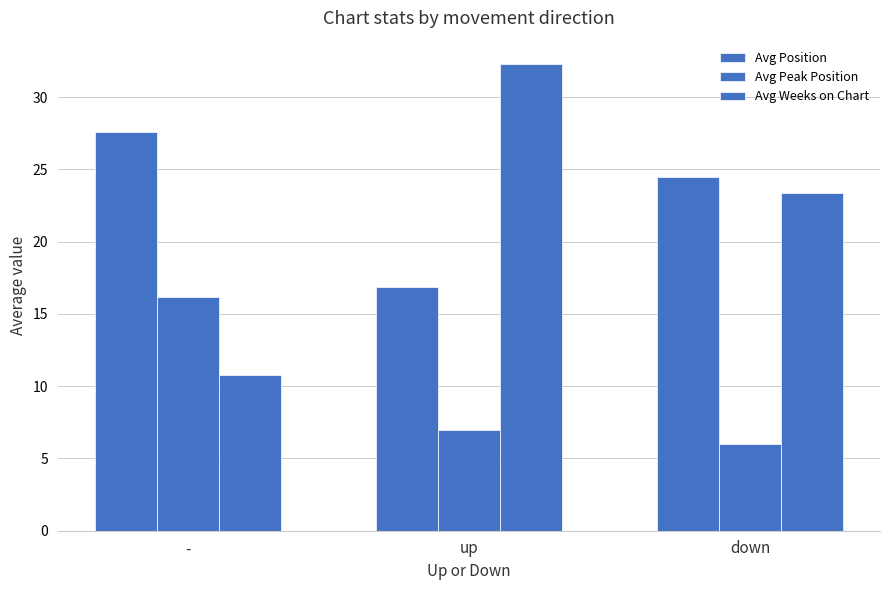

At which label does Avg Position reach its minimum?

up